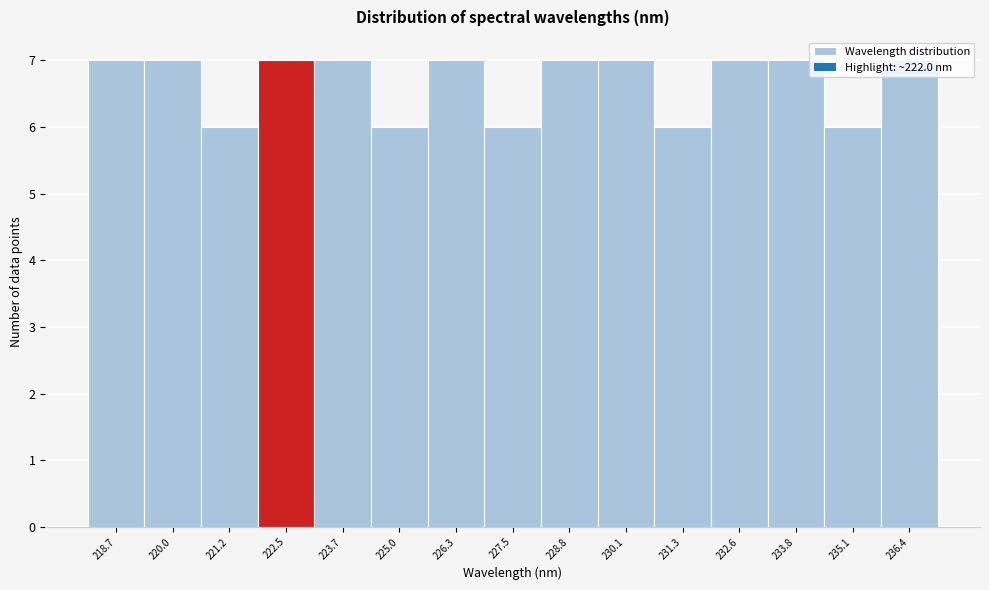

Reading left to right, list every bar in this chart as the range it spans on the x-axis followed by its height. Neither the bar edges nor the heights are printed on the chart, so give them approximately, as read against the axes.

218.0 to 219.4: 7
219.4 to 220.6: 7
220.6 to 221.8: 6
221.8 to 223.2: 7
223.2 to 224.4: 7
224.4 to 225.6: 6
225.6 to 226.8: 7
226.8 to 228.2: 6
228.2 to 229.4: 7
229.4 to 230.6: 7
230.6 to 232.0: 6
232.0 to 233.2: 7
233.2 to 234.4: 7
234.4 to 235.8: 6
235.8 to 237.0: 7